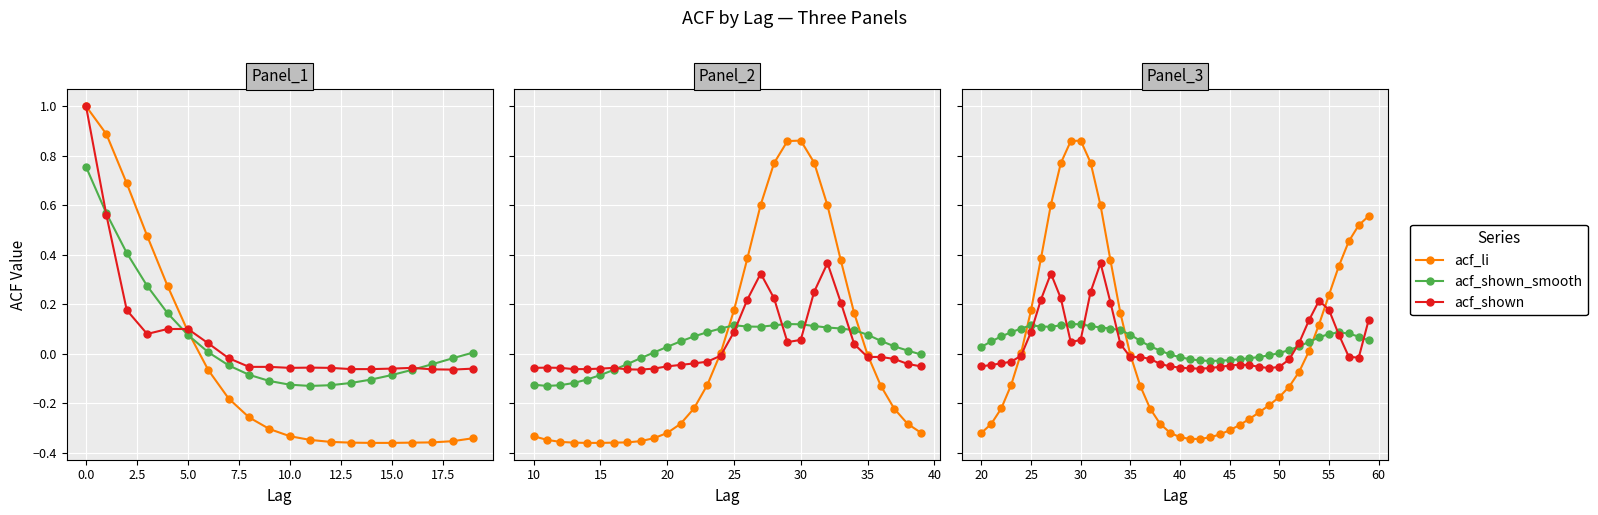

Which series has the largest total across all categories?

acf_li